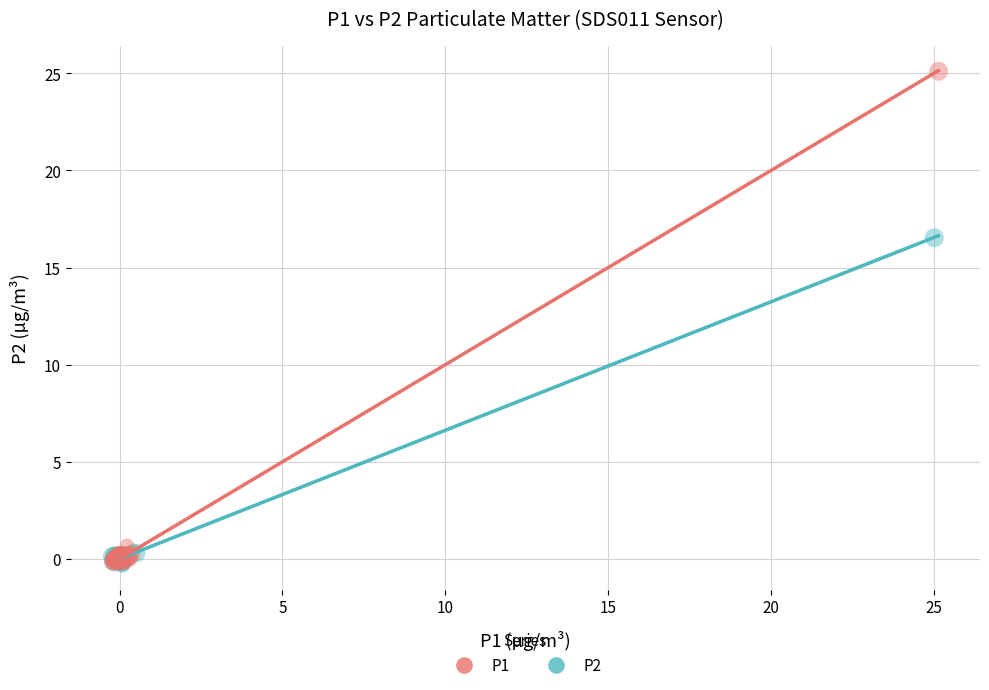

Which series has the largest Y range (max minus min)?

P1